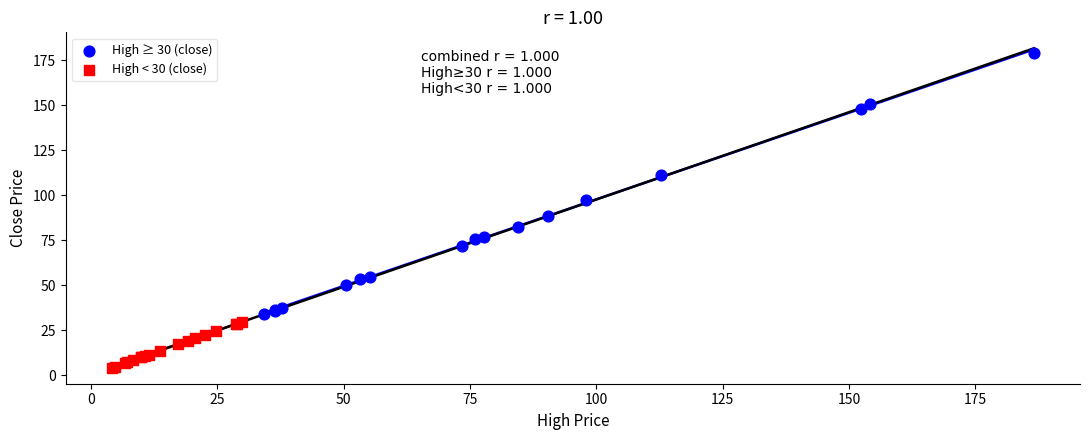

Which series reaches the minimum Y coordinate?

High < 30 (close)